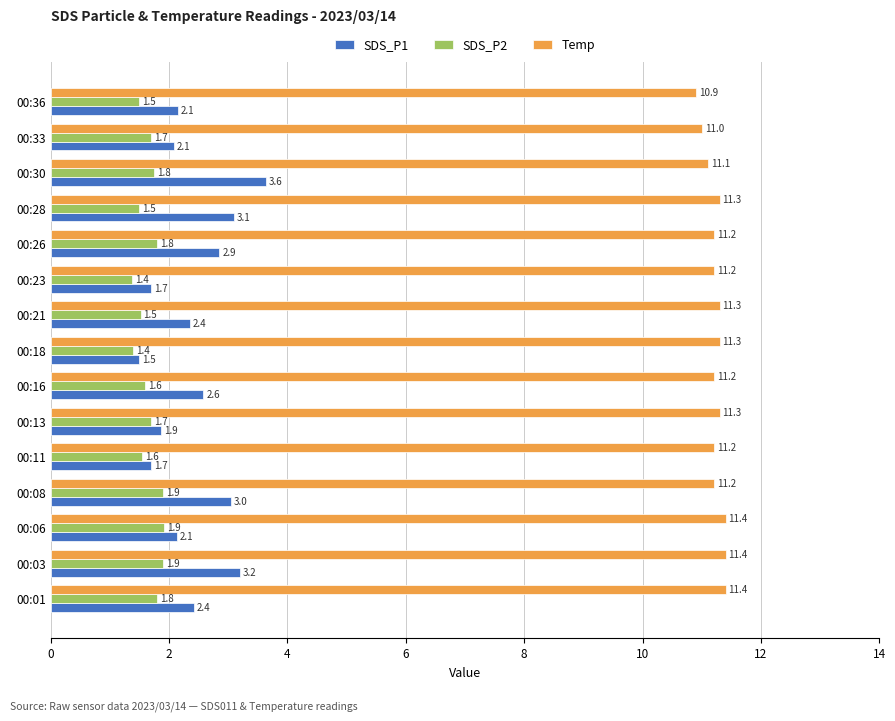

What is the difference between the maximum and minimum values in the SDS_P1 series?

2.1